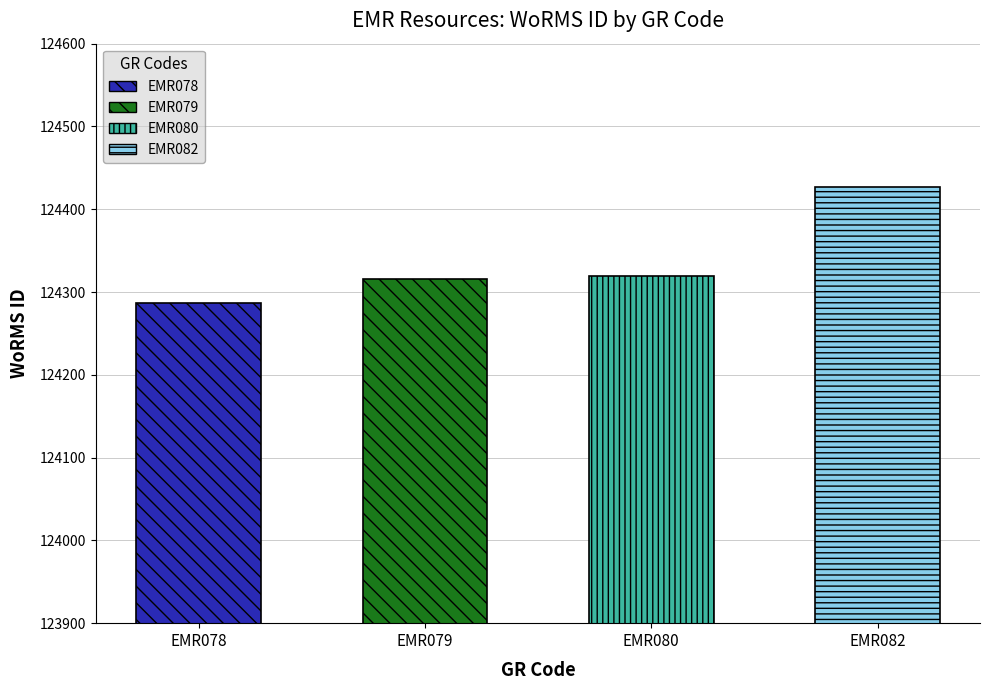

Between EMR082 and EMR079, which is larger?

EMR082